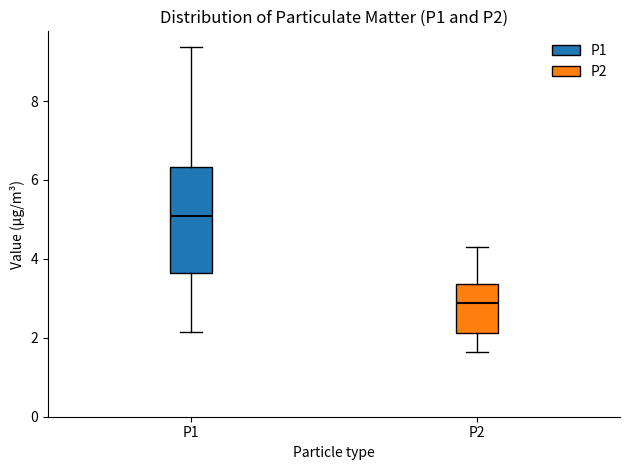

Comparing the boxes themselves (not the whiskers), which one is the tallest?

P1